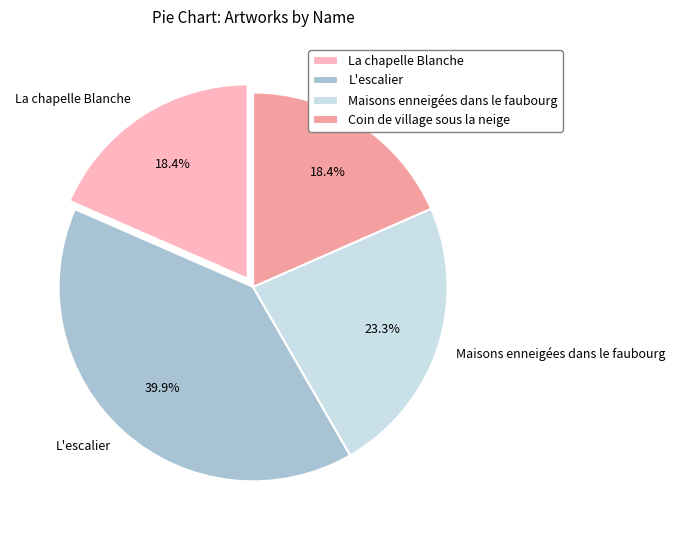

To the nearest percent, what is the average slice percentage?

25%